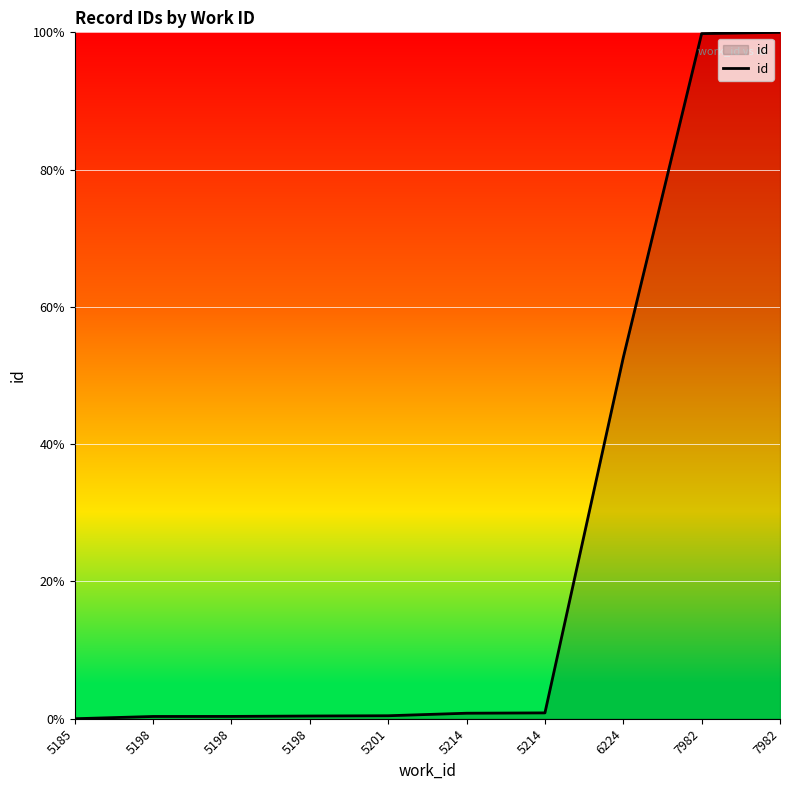

How many lines are shown in the chart?

1